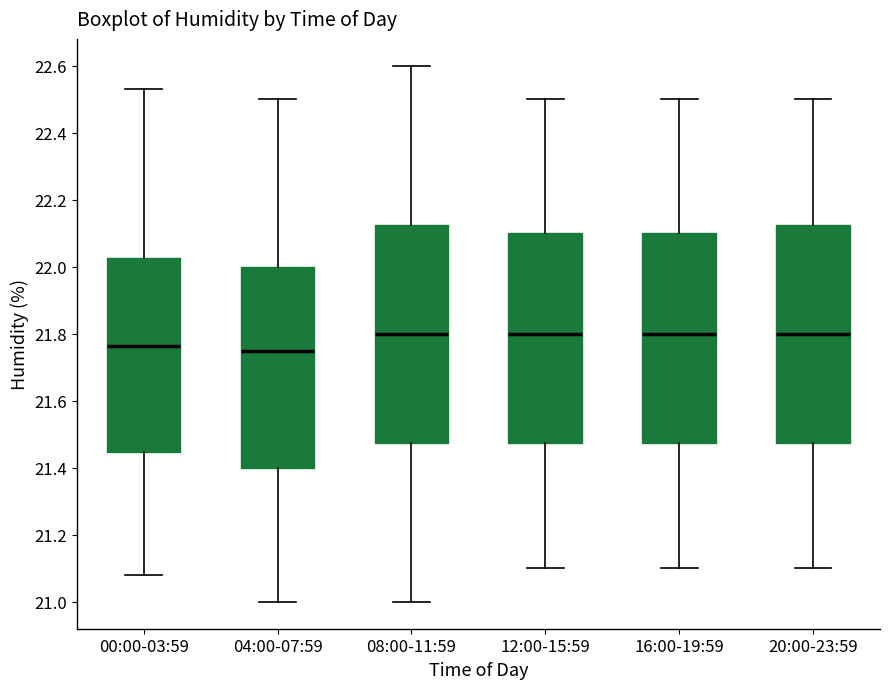

Reading left to right, transcribe this box plot: for each box, give where its median line is, the range the box spans, and where its two whiskers end, as read against the y-axis. The values are not printed on the chart, so give them approximately, as read against the axis.

00:00-03:59: median 21.76, box 21.44 to 22.02, whiskers 21.08 to 22.54
04:00-07:59: median 21.76, box 21.40 to 22.00, whiskers 21.00 to 22.50
08:00-11:59: median 21.80, box 21.48 to 22.12, whiskers 21.00 to 22.60
12:00-15:59: median 21.80, box 21.48 to 22.10, whiskers 21.10 to 22.50
16:00-19:59: median 21.80, box 21.48 to 22.10, whiskers 21.10 to 22.50
20:00-23:59: median 21.80, box 21.48 to 22.12, whiskers 21.10 to 22.50